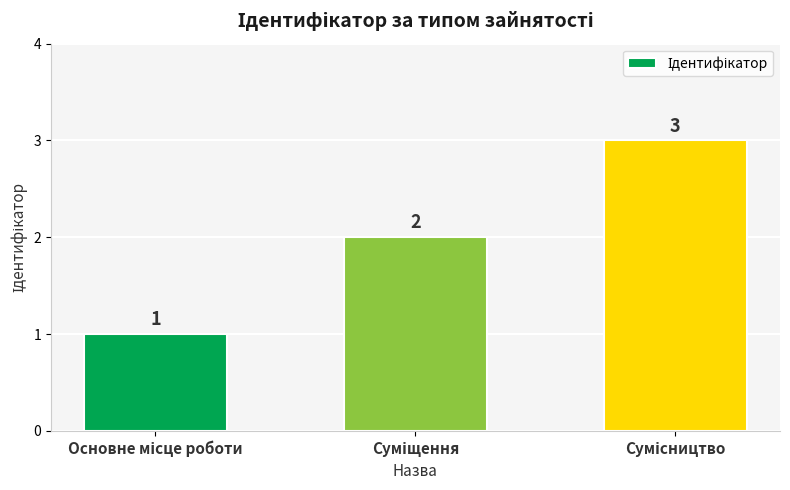

Count the values in the range 1 to 3.

3